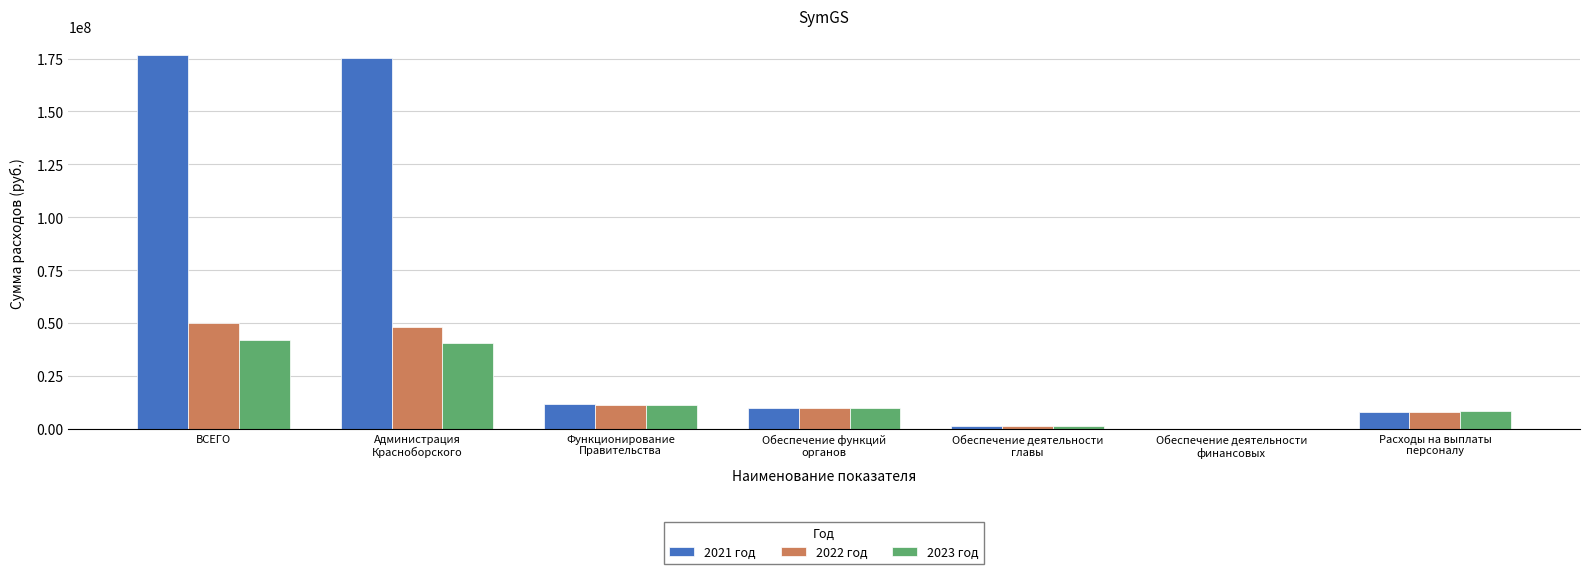

How many distinct data groups are displayed?

3